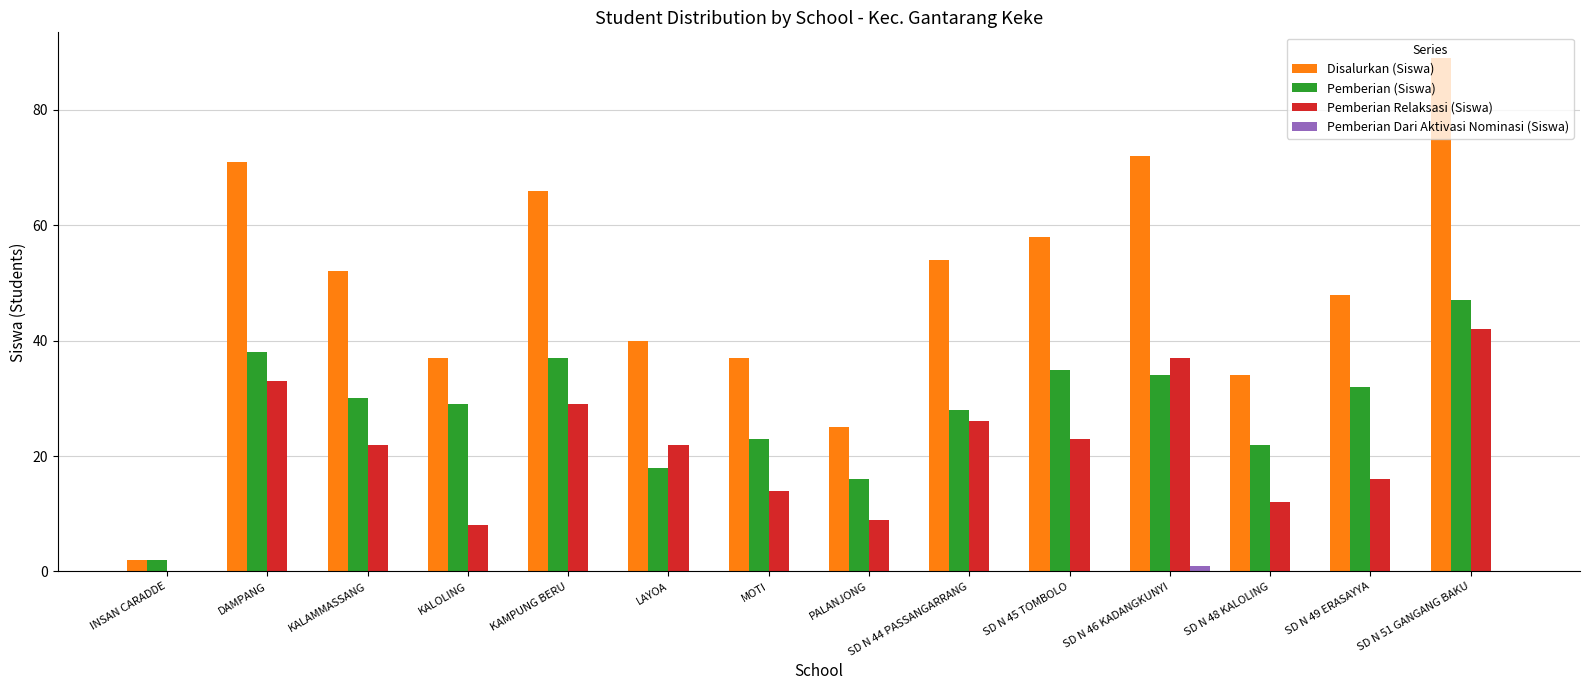

Which series changed the most between INSAN CARADDE and SD N 45 TOMBOLO?

Disalurkan (Siswa)